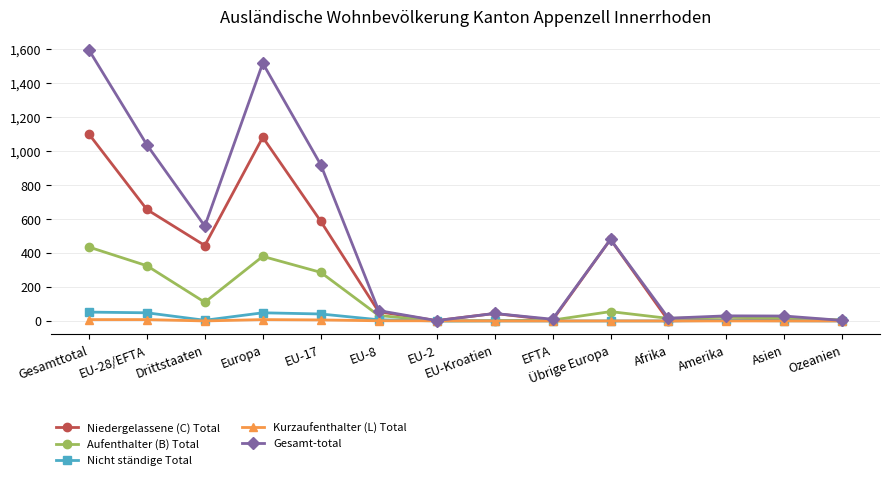

At which category is the sum across all series the highest?

Gesamttotal